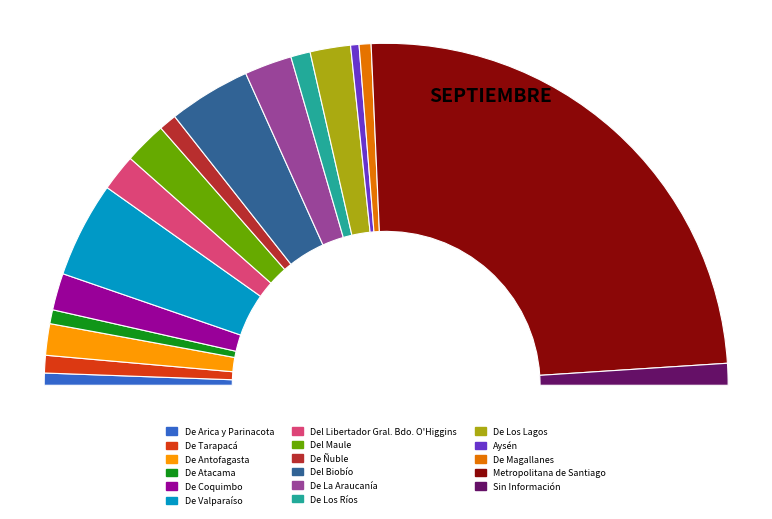

Combined, do De Valparaíso and Sin Información account for over 50%?

No